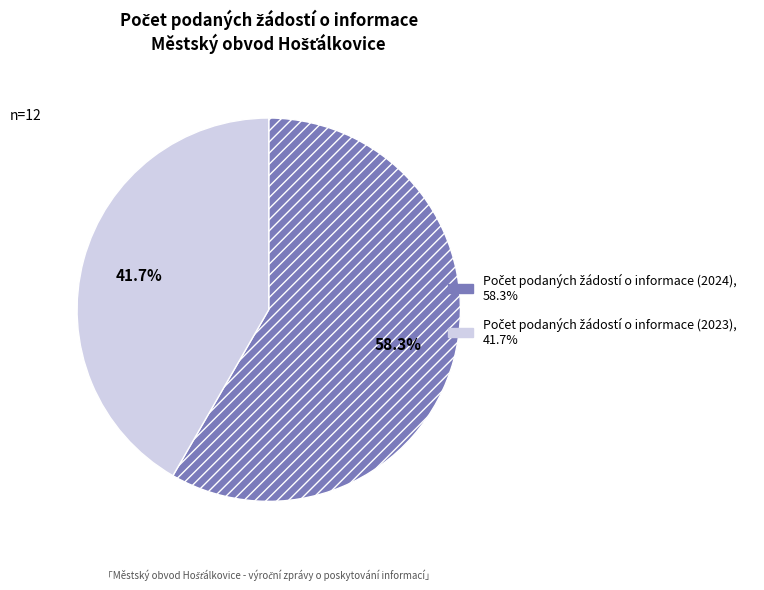

Is there a majority slice in this chart?

Yes